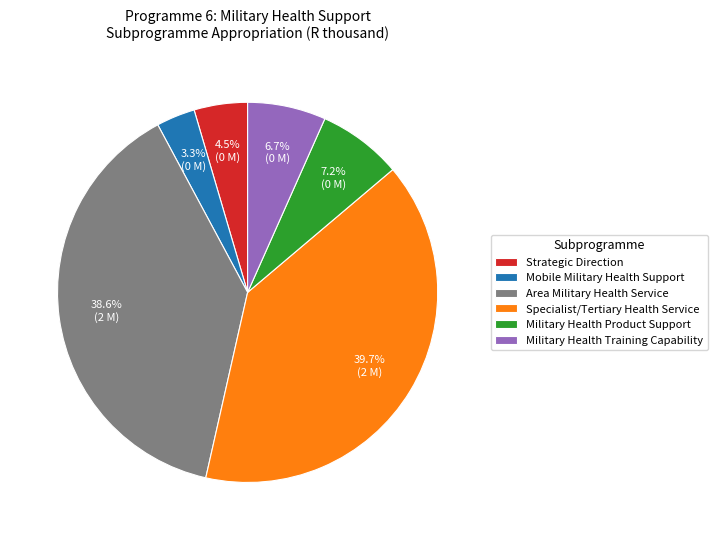

To the nearest percent, what is the combined percentage of Strategic Direction and Military Health Product Support?

12%